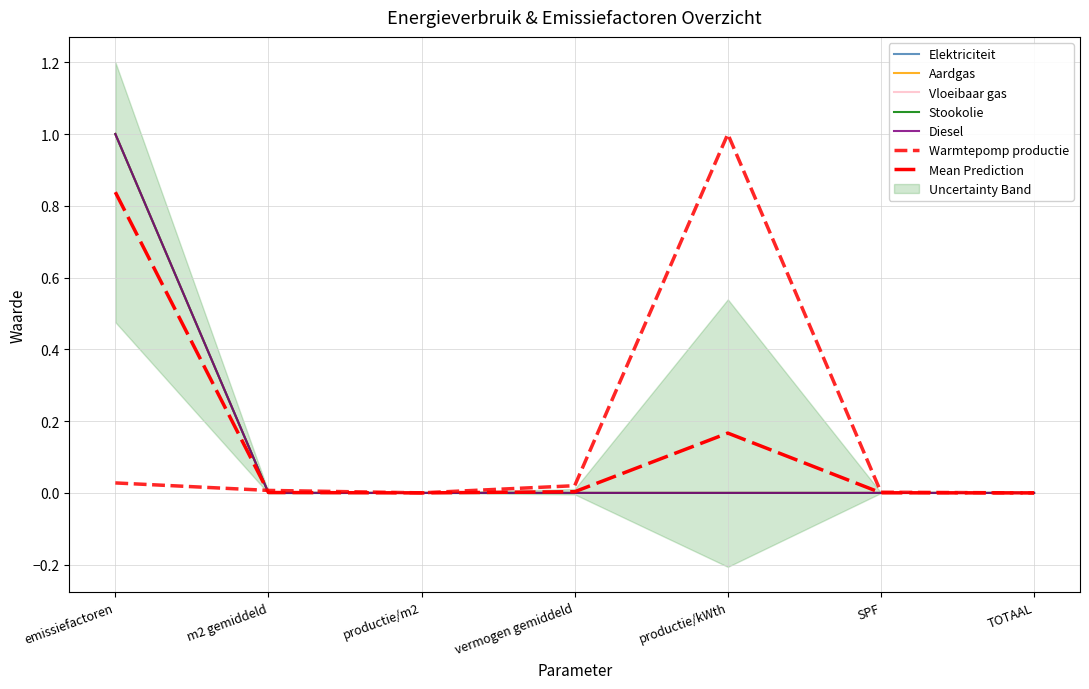

True or false: Elektriciteit and Vloeibaar gas intersect in this chart.

False